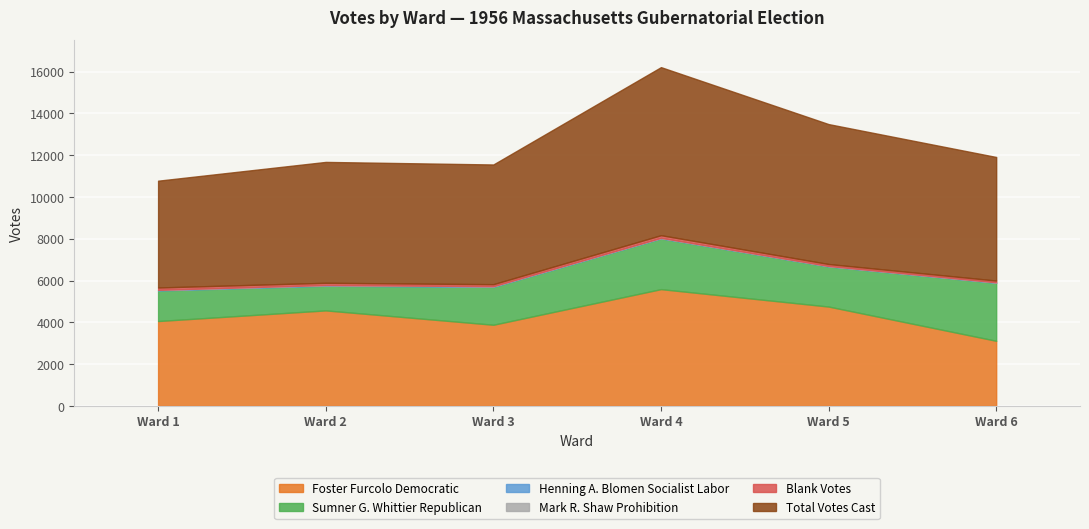

The Foster Furcolo Democratic series shows 5589 at Ward 4. True or false?

True